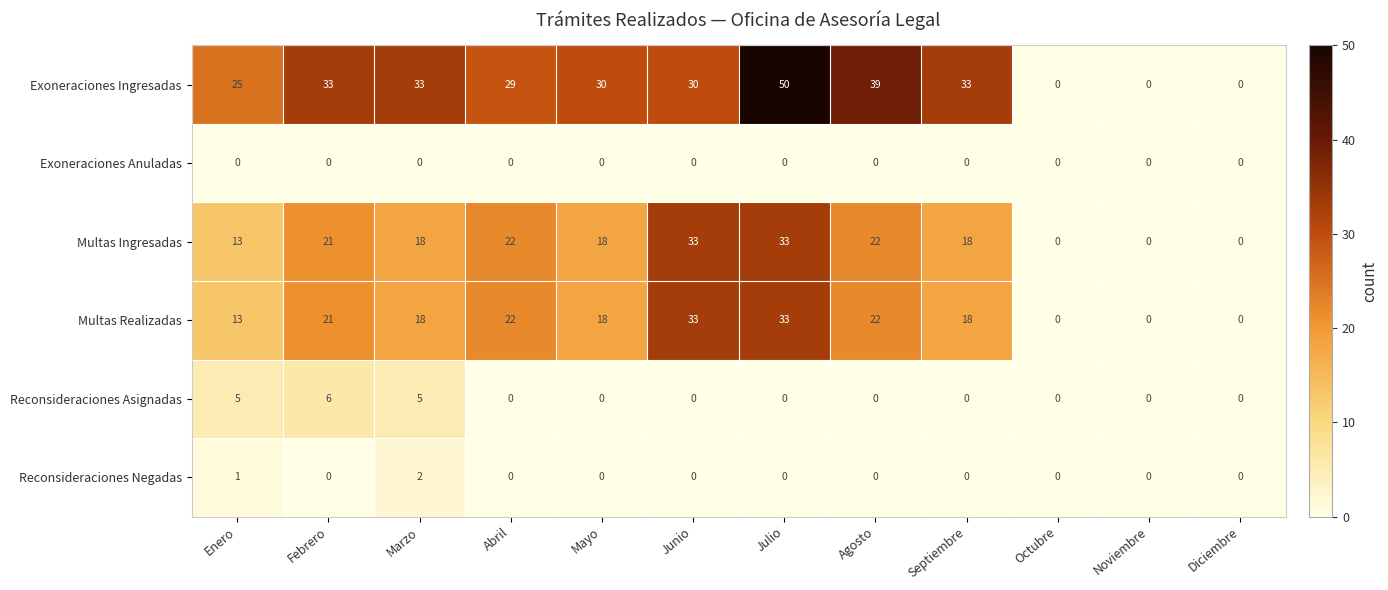

At which category is the sum across all series the highest?

Julio